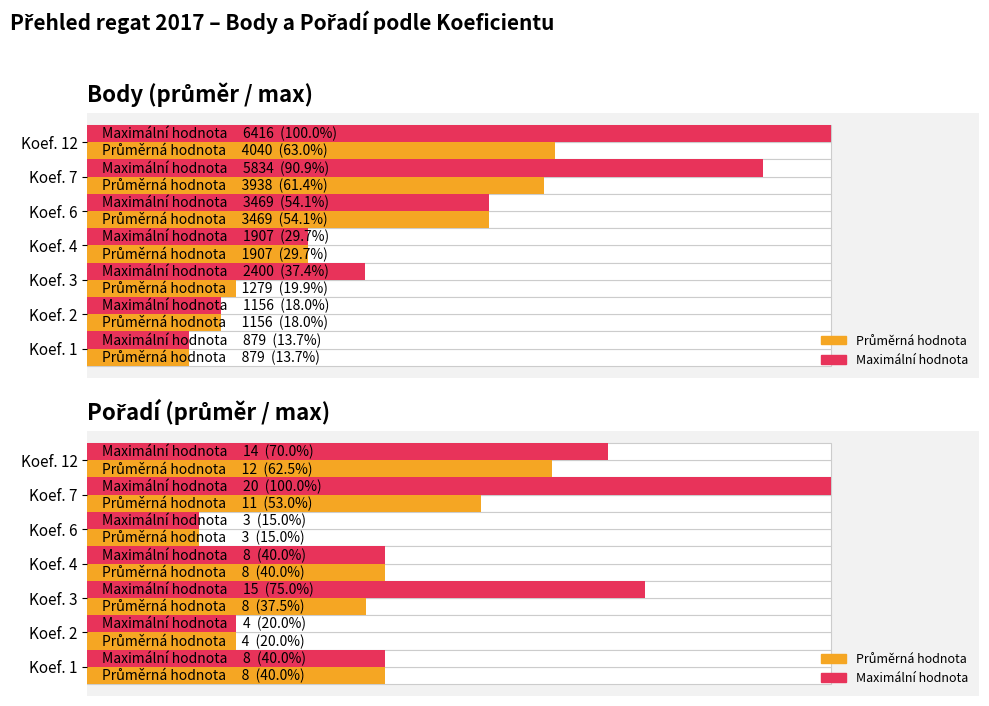

The Maximální hodnota series shows 9.1 at Koef. 6. True or false?

False